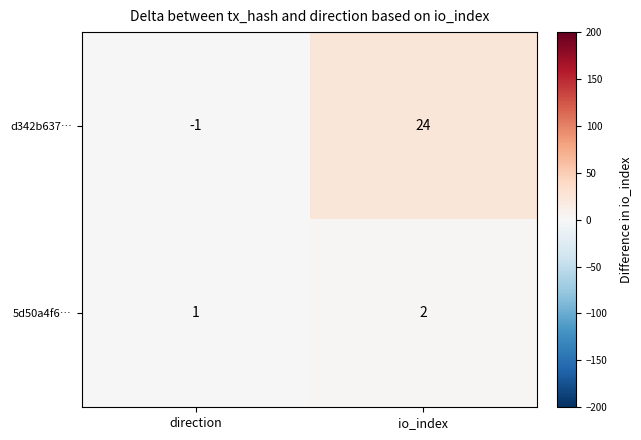

What is the difference between the d342b637… values at direction and io_index?

25